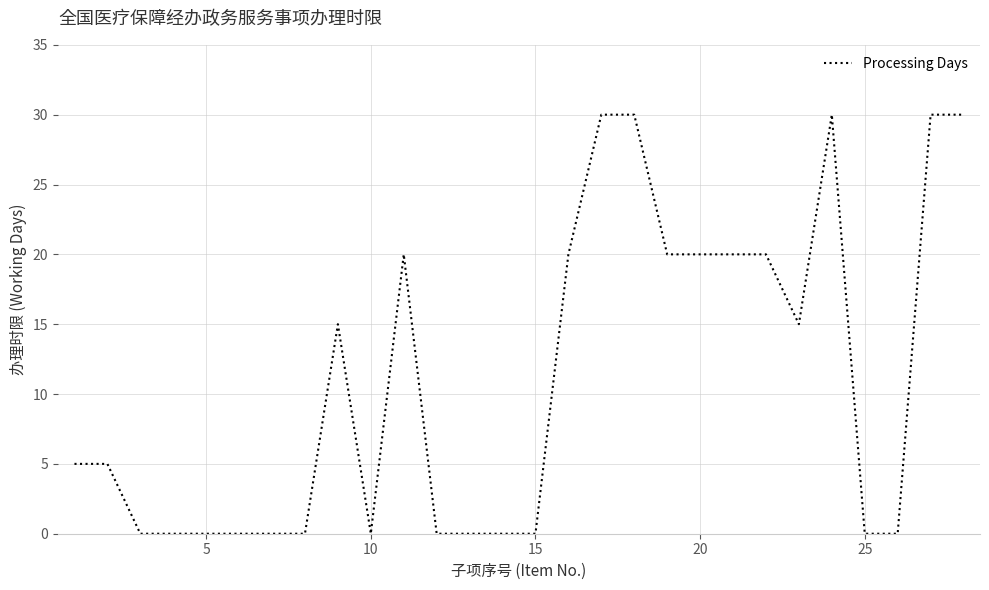

What is the average value?

11